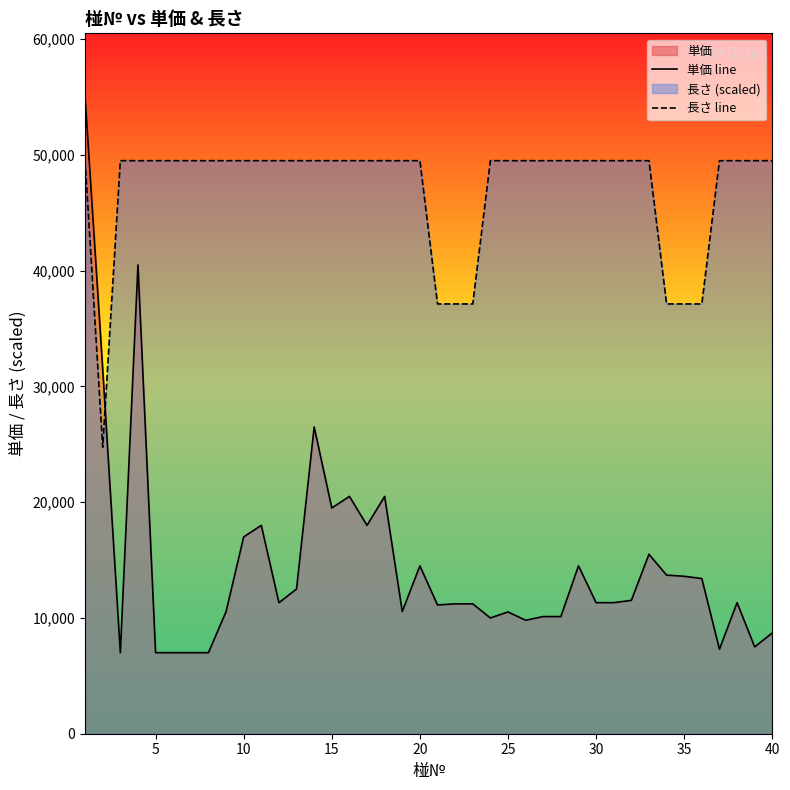

Rank the series by their maximum value, from lowest to highest.

長さ line, 単価 line